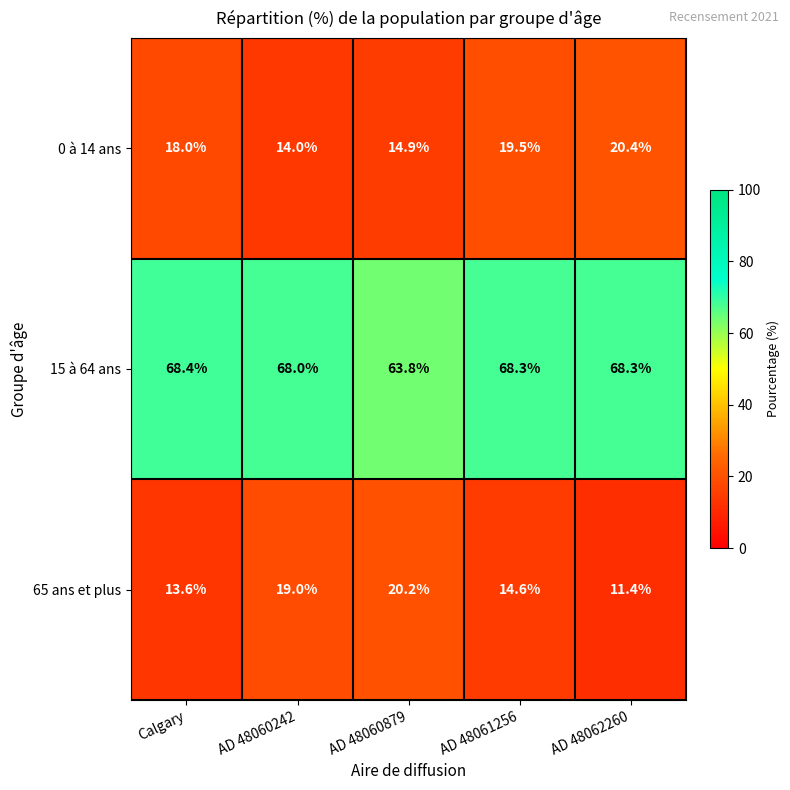

What is the difference between the maximum and minimum values in the 65 ans et plus series?

8.8